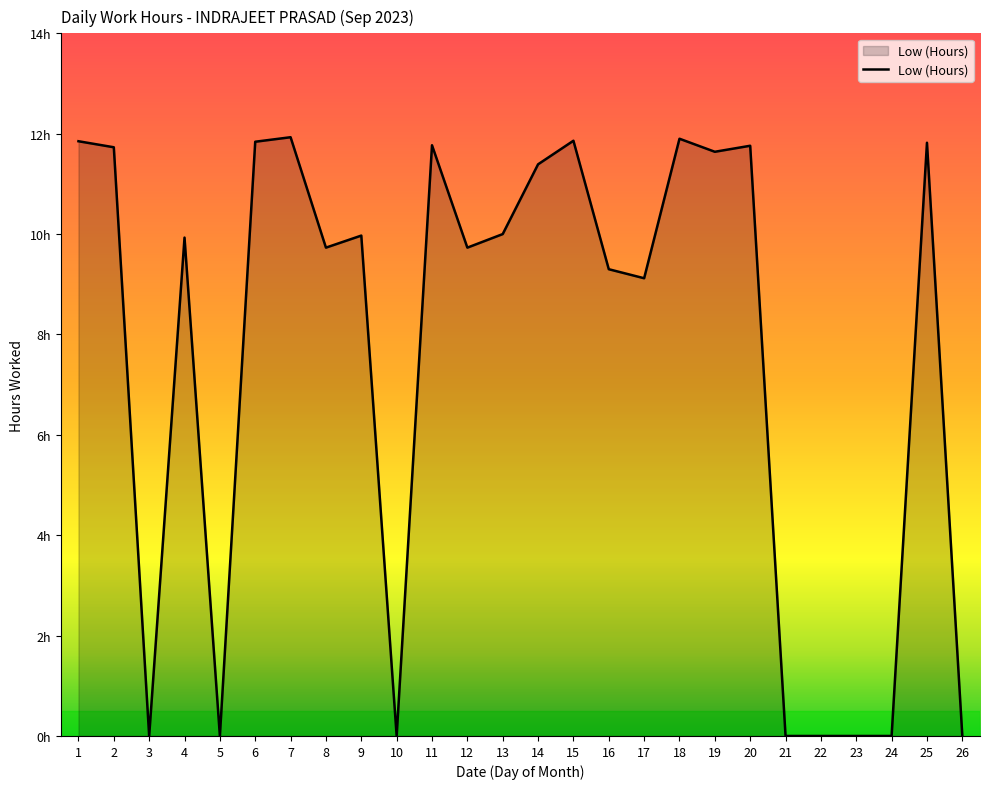

What is the value of the 7th point from the left?

11.9